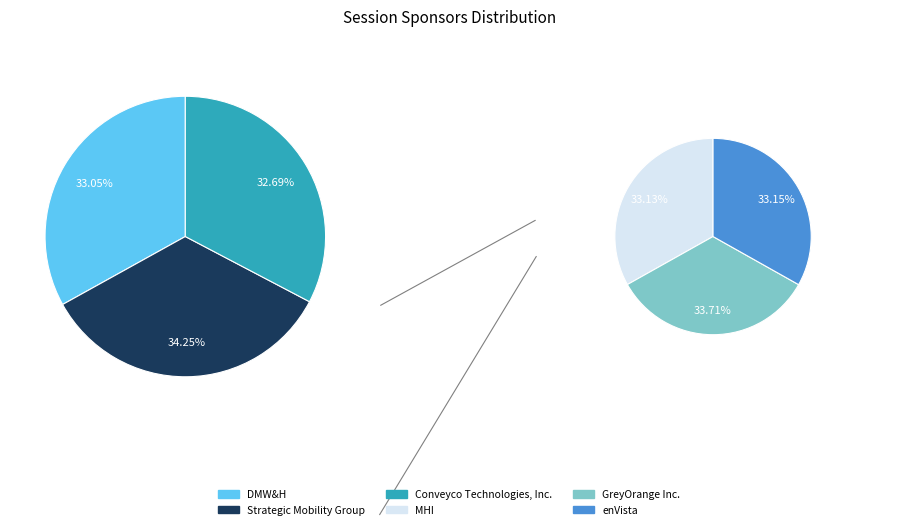

Rank the categories by value from highest to lowest.

Strategic Mobility Group, GreyOrange Inc., enVista, MHI, DMW&H, Conveyco Technologies, Inc.